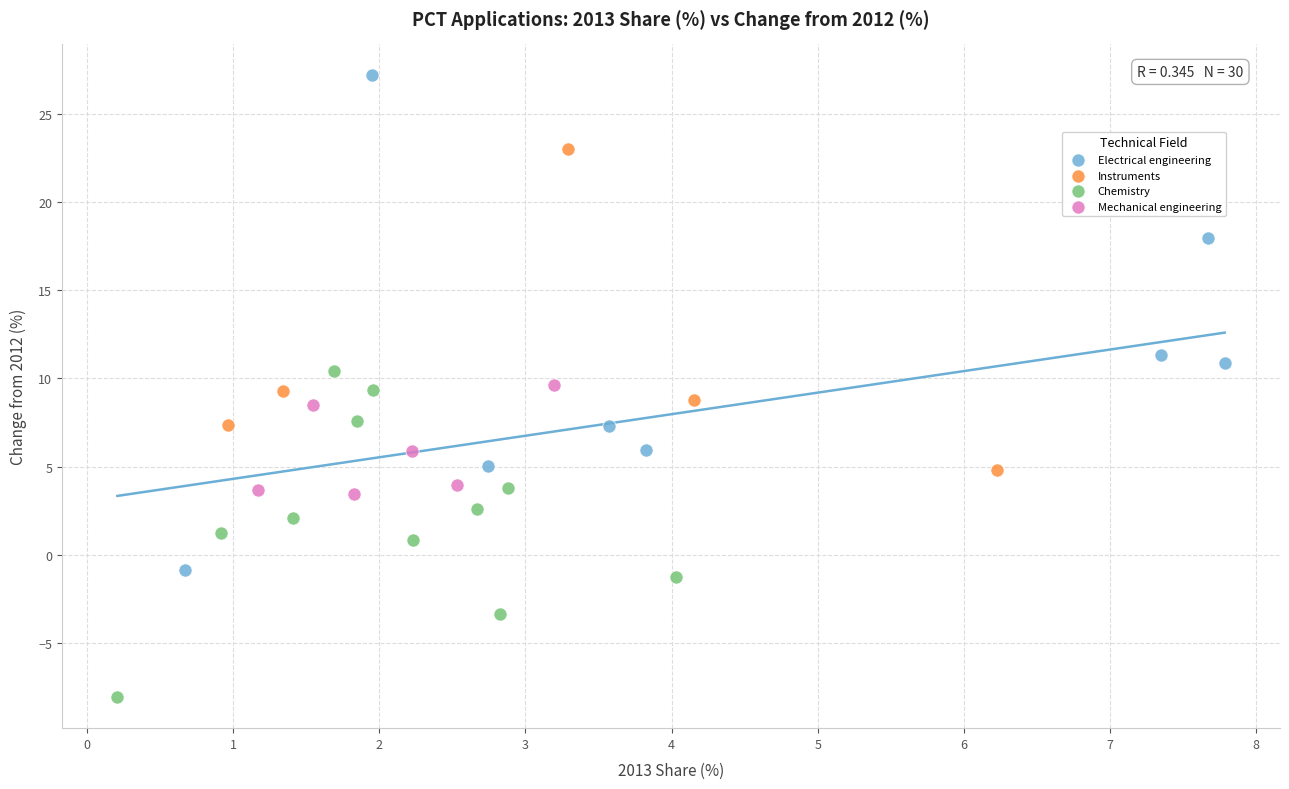

Which series contains the lowest Y value?

Chemistry